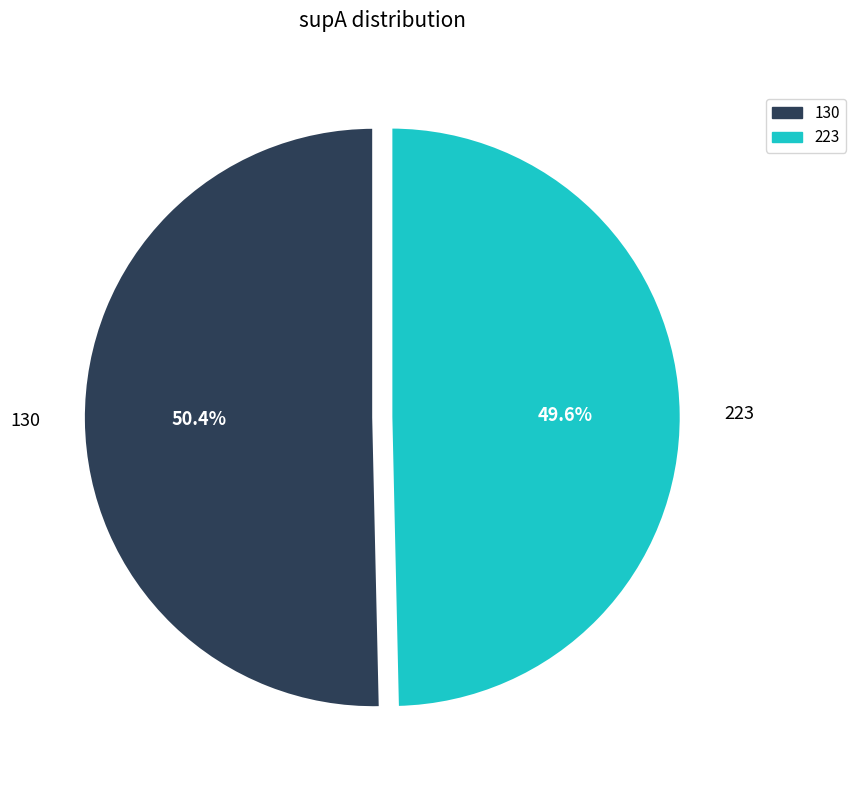

To the nearest percent, what is the average slice percentage?

50%